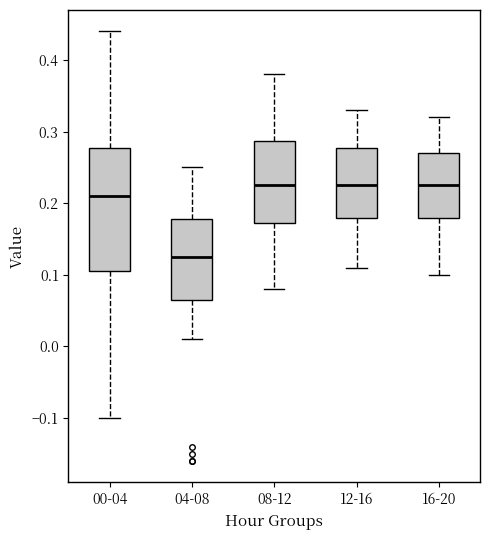

Reading left to right, read every box against the y-axis: the position of its median line, the range the box covers, and the ends of its whiskers. The values are not printed on the chart, so give them approximately, as read against the axis.

00-04: median 0.21, box 0.11 to 0.28, whiskers -0.10 to 0.44
04-08: median 0.13, box 0.07 to 0.18, whiskers 0.01 to 0.25
08-12: median 0.23, box 0.17 to 0.29, whiskers 0.08 to 0.38
12-16: median 0.23, box 0.18 to 0.28, whiskers 0.11 to 0.33
16-20: median 0.23, box 0.18 to 0.27, whiskers 0.10 to 0.32